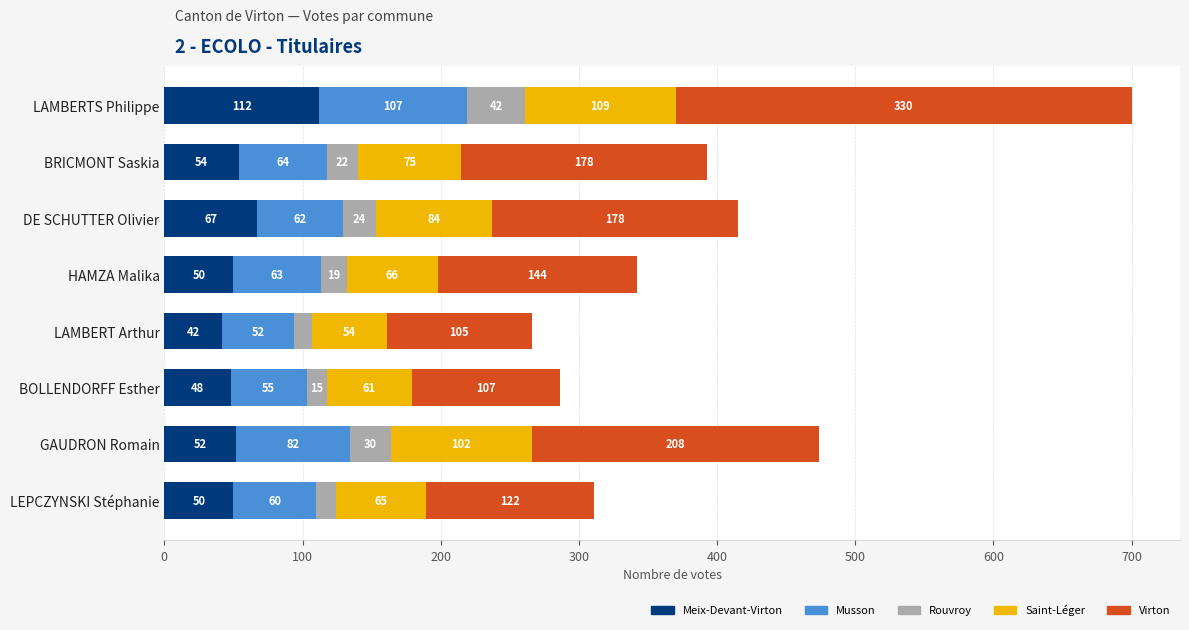

How many data points does each series have?

8